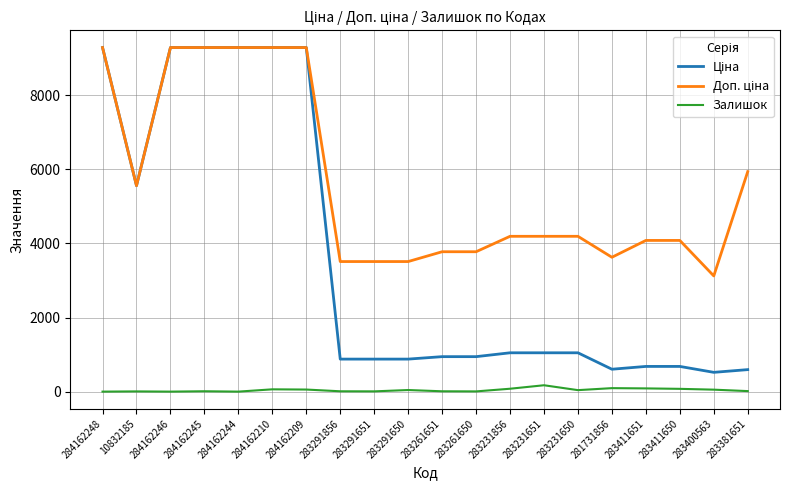

What is the total value across all series at 284162244?

18580.9